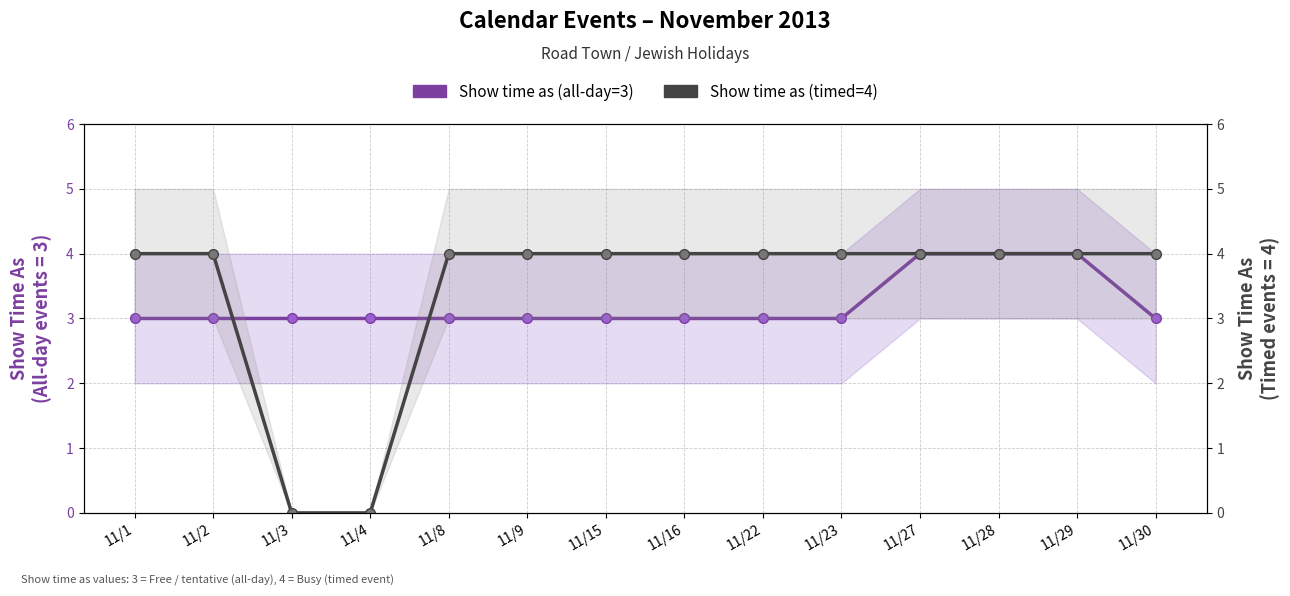

Where do Show time as (timed=4) and Show time as (all-day=3) first cross each other?

11/2 and 11/3